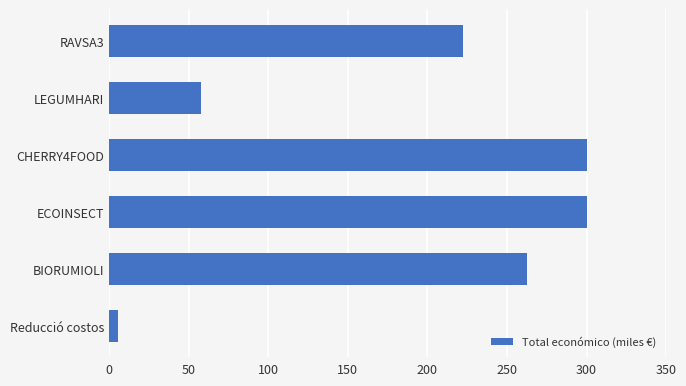

What is the label of the 4th bar from the bottom?

CHERRY4FOOD